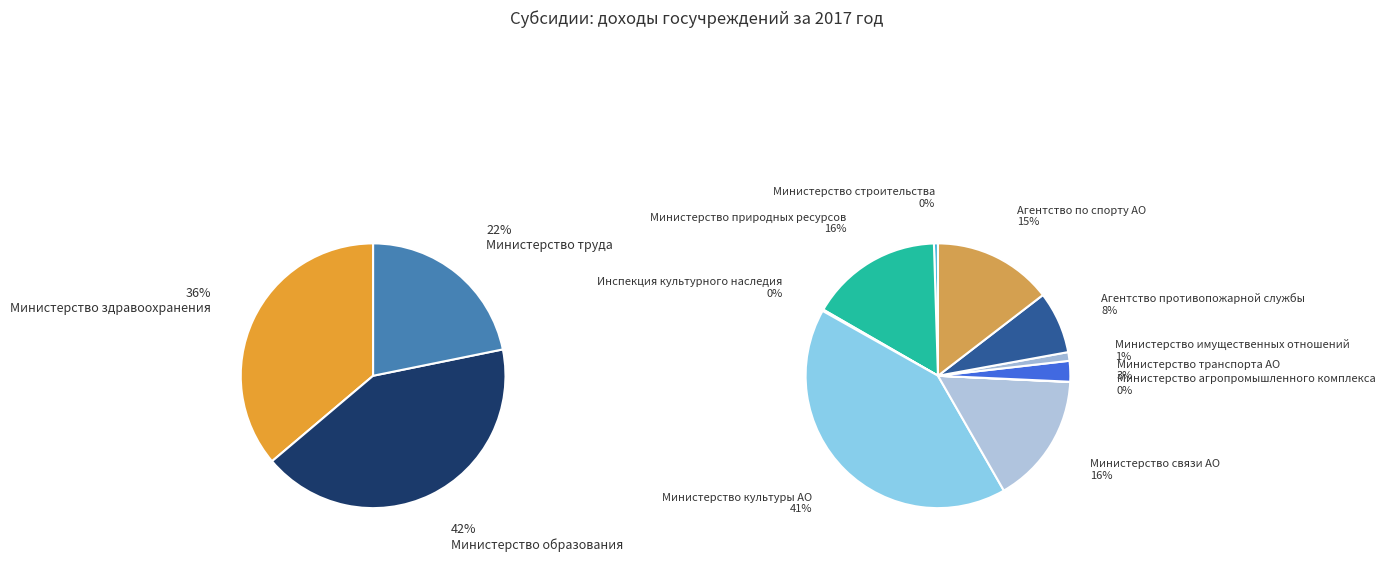

Is the sum of Министерство образования АО and Агентство по спорту АО greater than half?

No